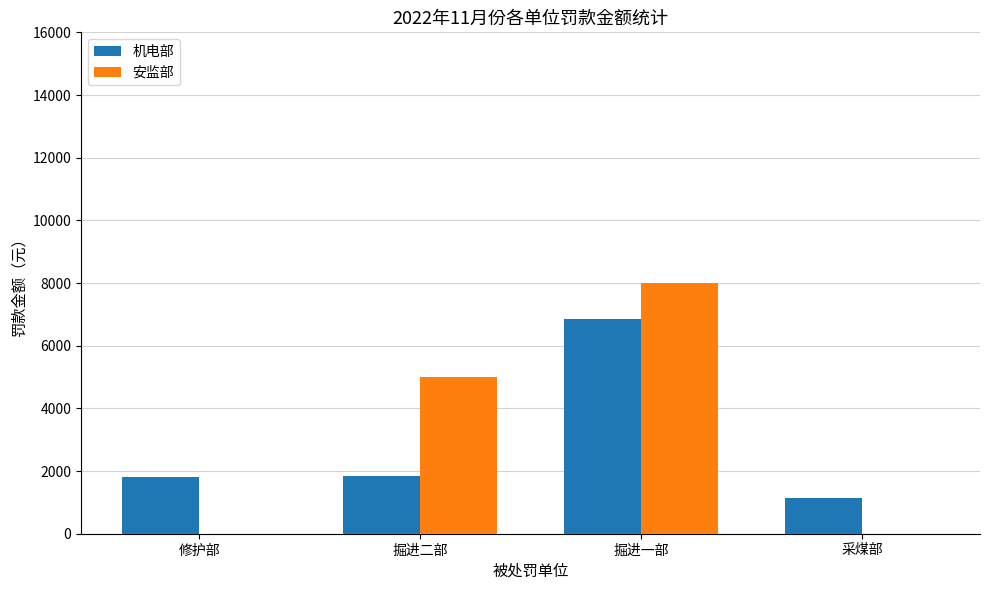

What is the maximum value shown in the chart?

8000